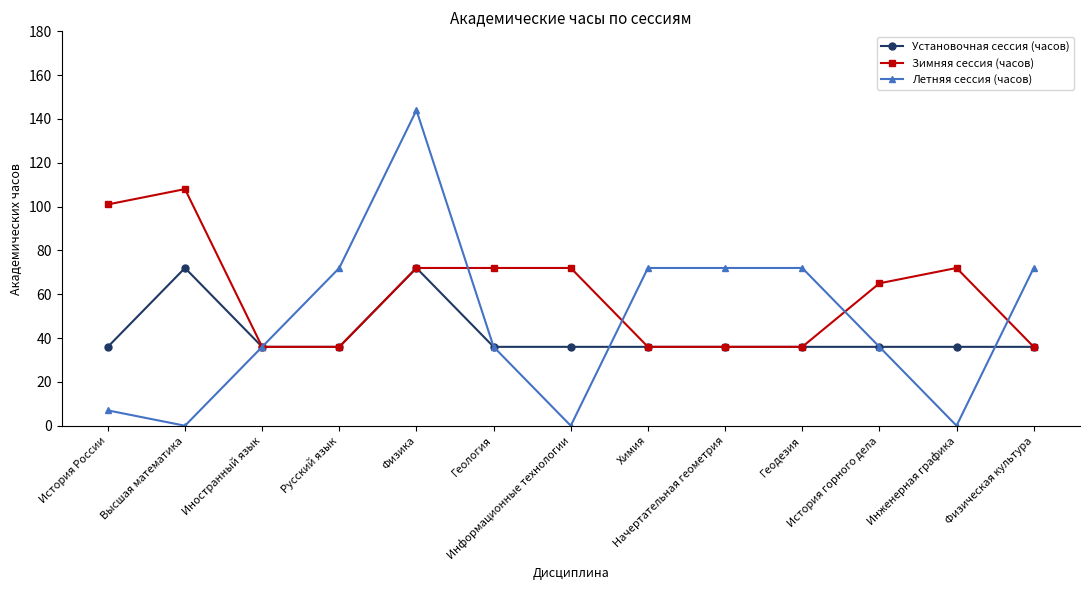

Which series changed the most between Иностранный язык and Физика?

Летняя сессия (часов)